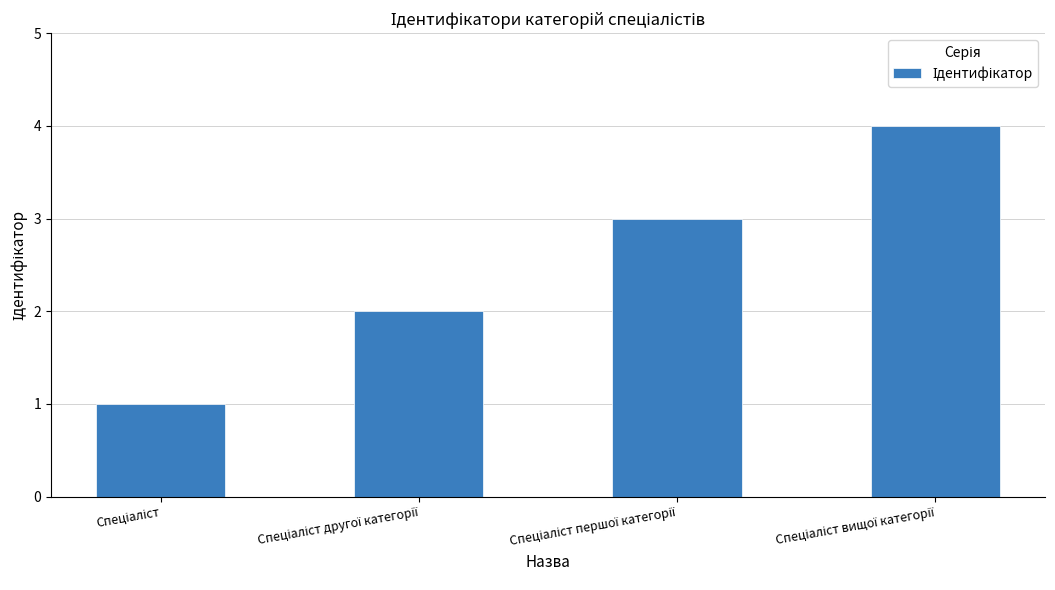

What is the greatest value displayed?

4